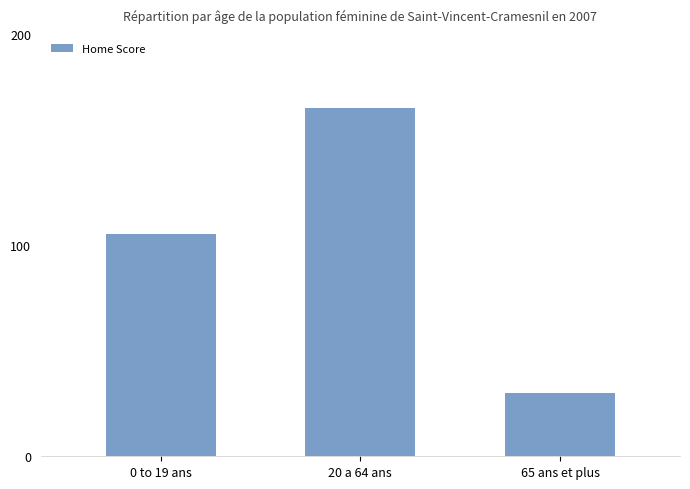

Count the number of categories in the chart.

3